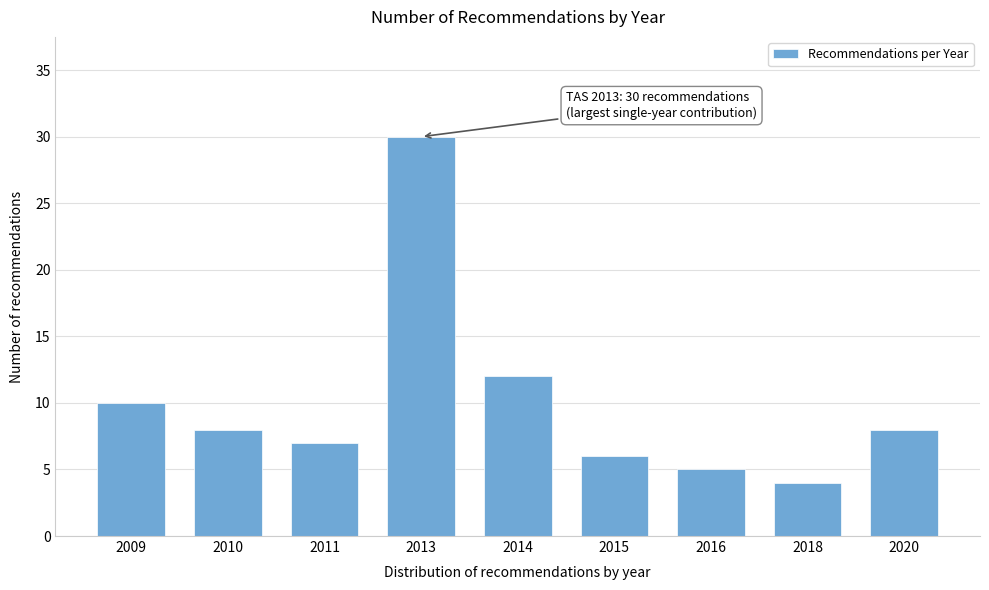

Reading right to left, what are all the values shown in this chart?

2020=8	2018=4	2016=5	2015=6	2014=12	2013=30	2011=7	2010=8	2009=10